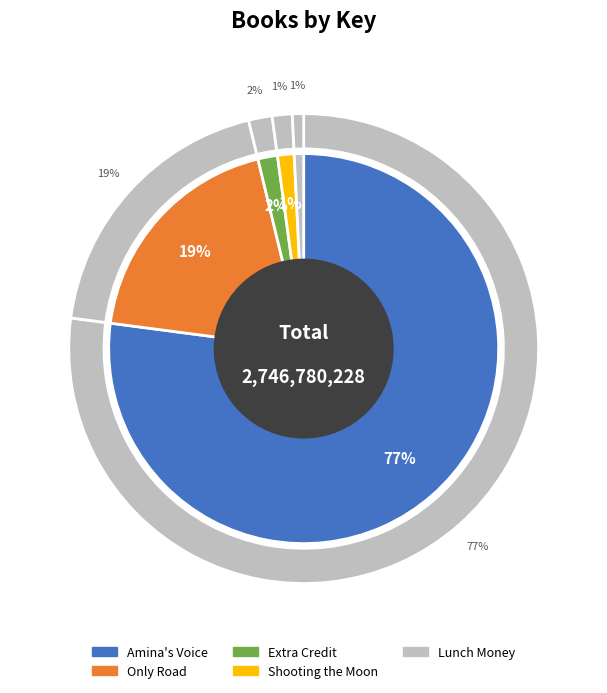

Does Extra Credit represent more than half of the total?

No